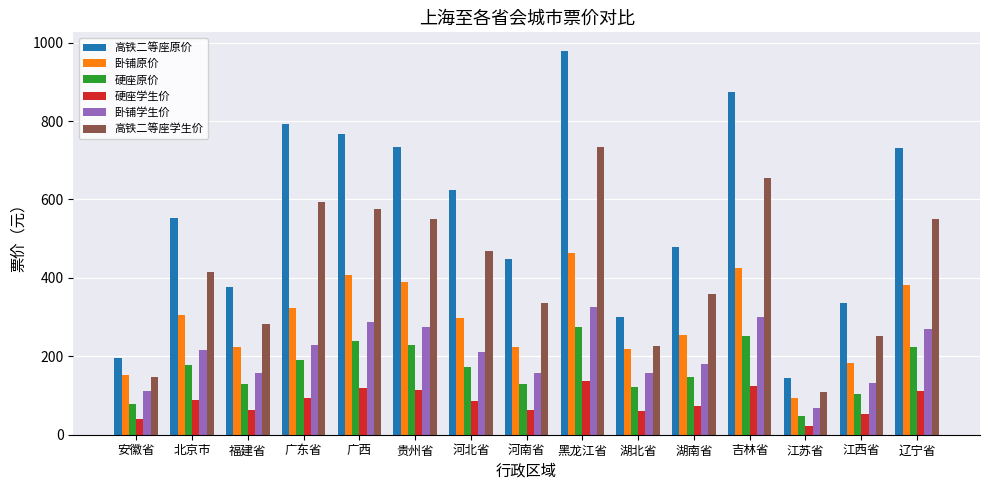

What is the minimum value for 高铁二等座原价?

144.5